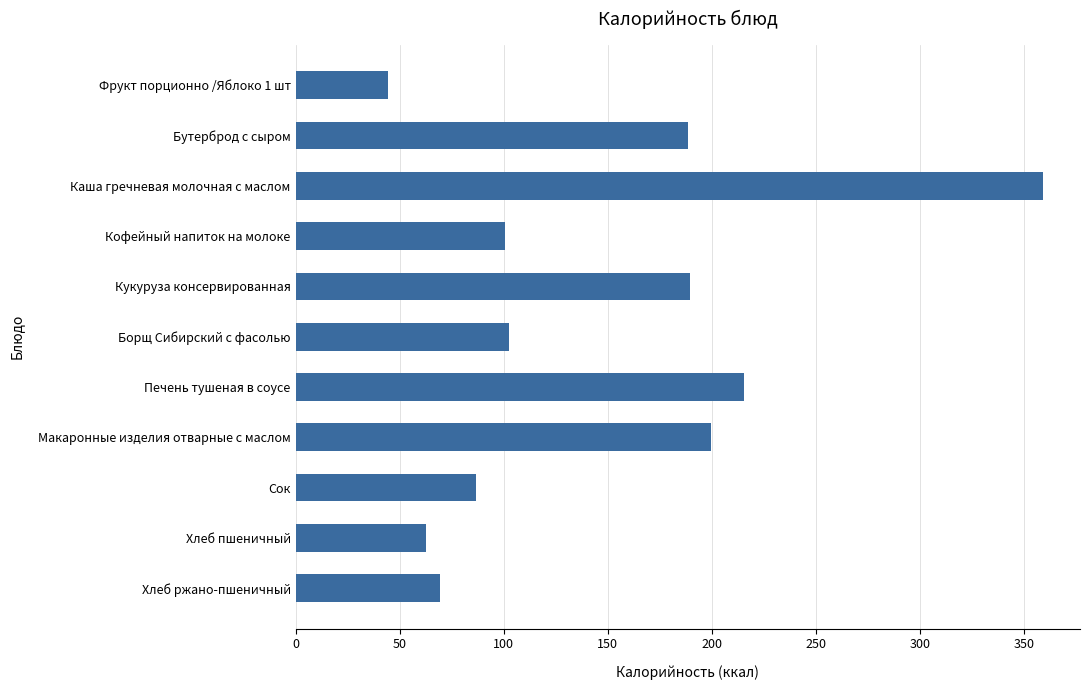

What is the minimum value shown in the chart?

44.4